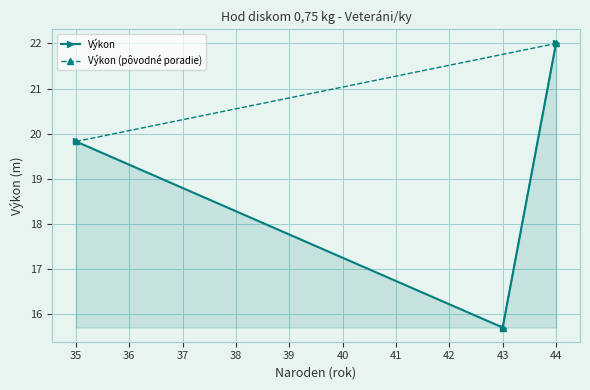

How many data points in Výkon (pôvodné poradie) are less than 19?

1